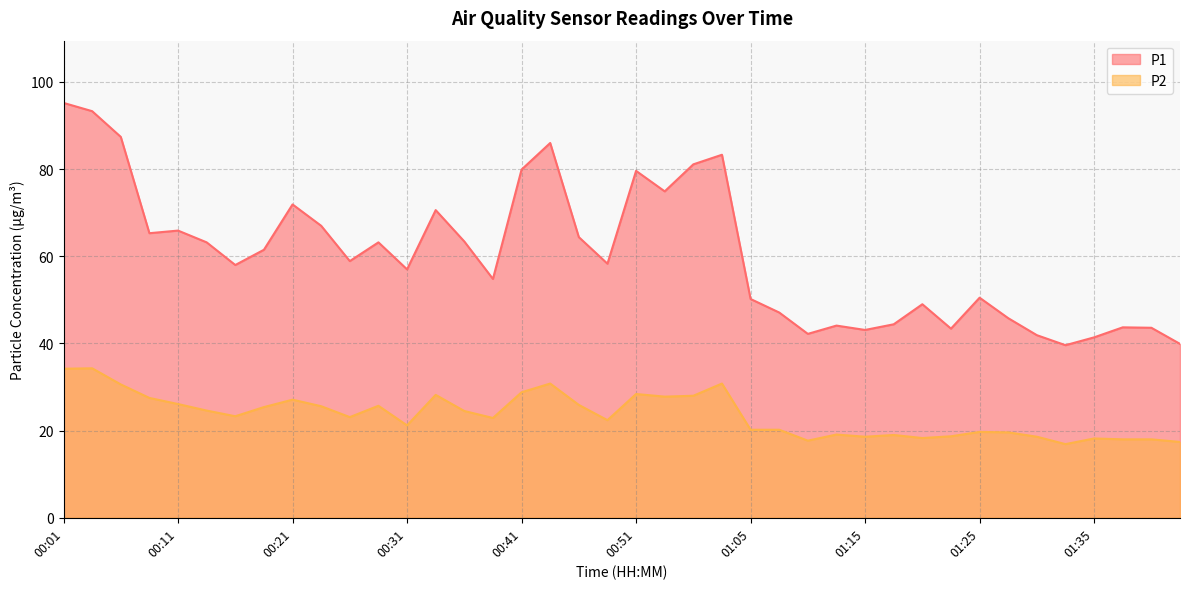

At which label is P1 closest to 67?

00:24